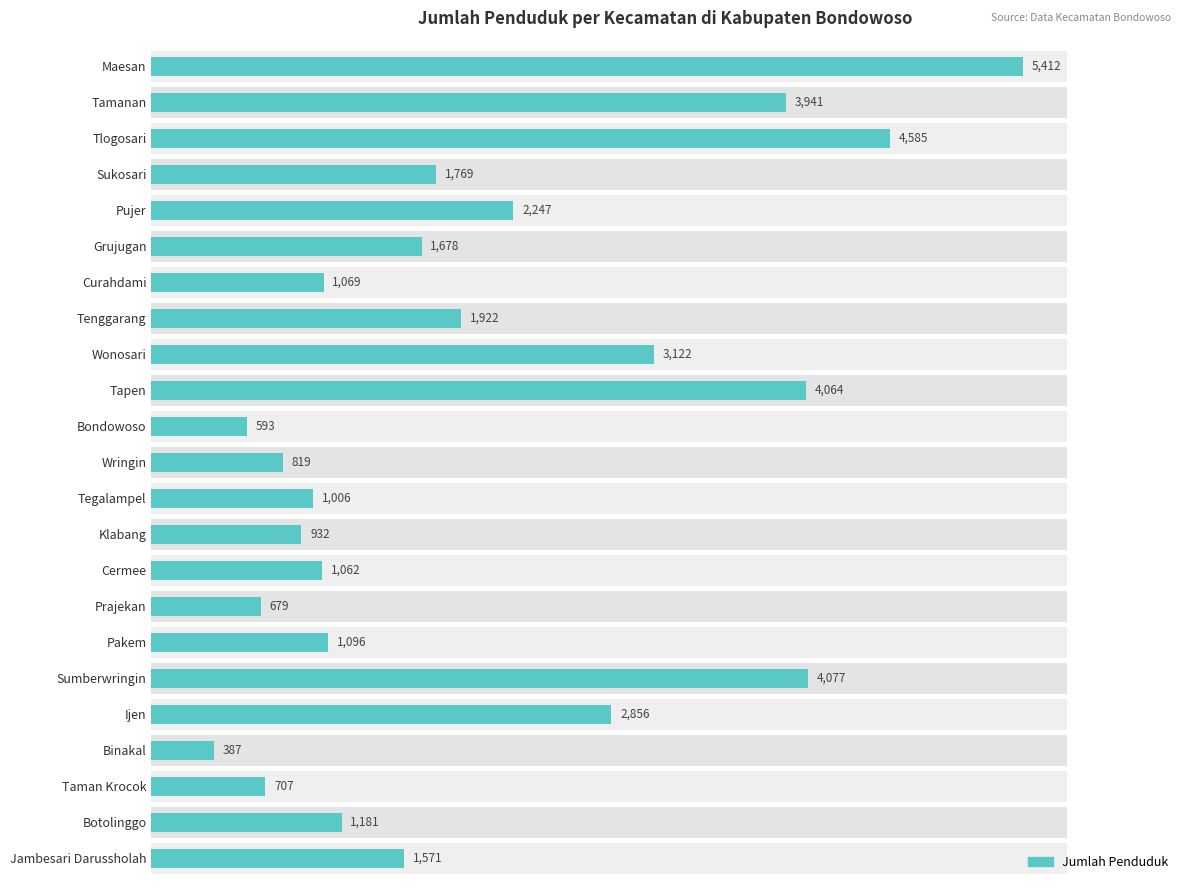

Reading left to right, list all the values displayed in this chart.

5412	3941	4585	1769	2247	1678	1069	1922	3122	4064	593	819	1006	932	1062	679	1096	4077	2856	387	707	1181	1571